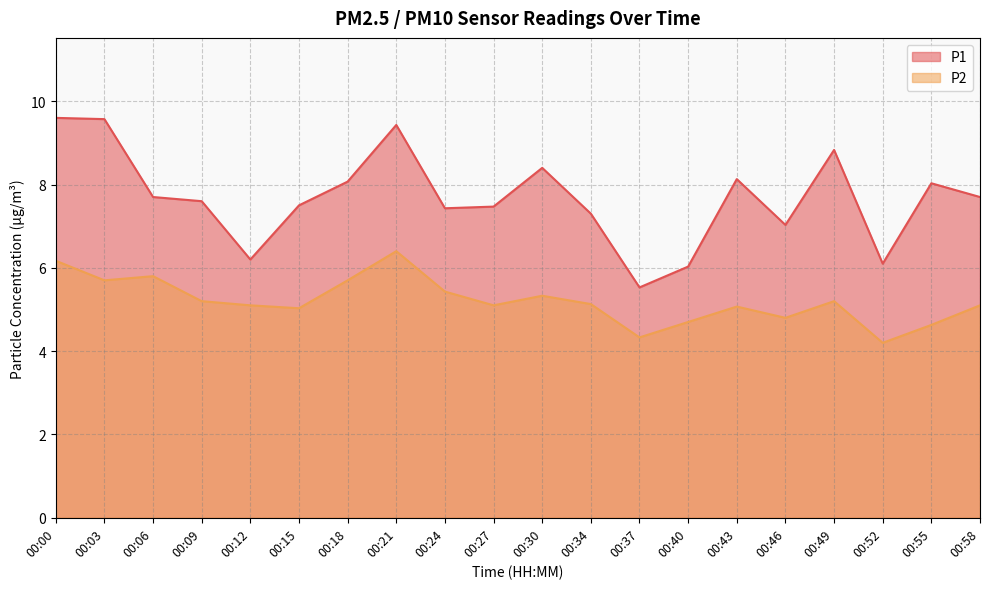

True or false: P1 and P2 cross at least once.

False